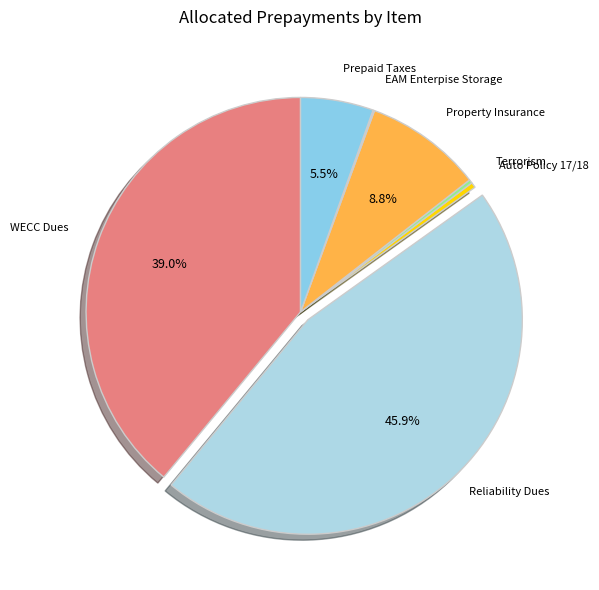

To the nearest percent, what is the difference between the largest and smallest slice percentages?

46%